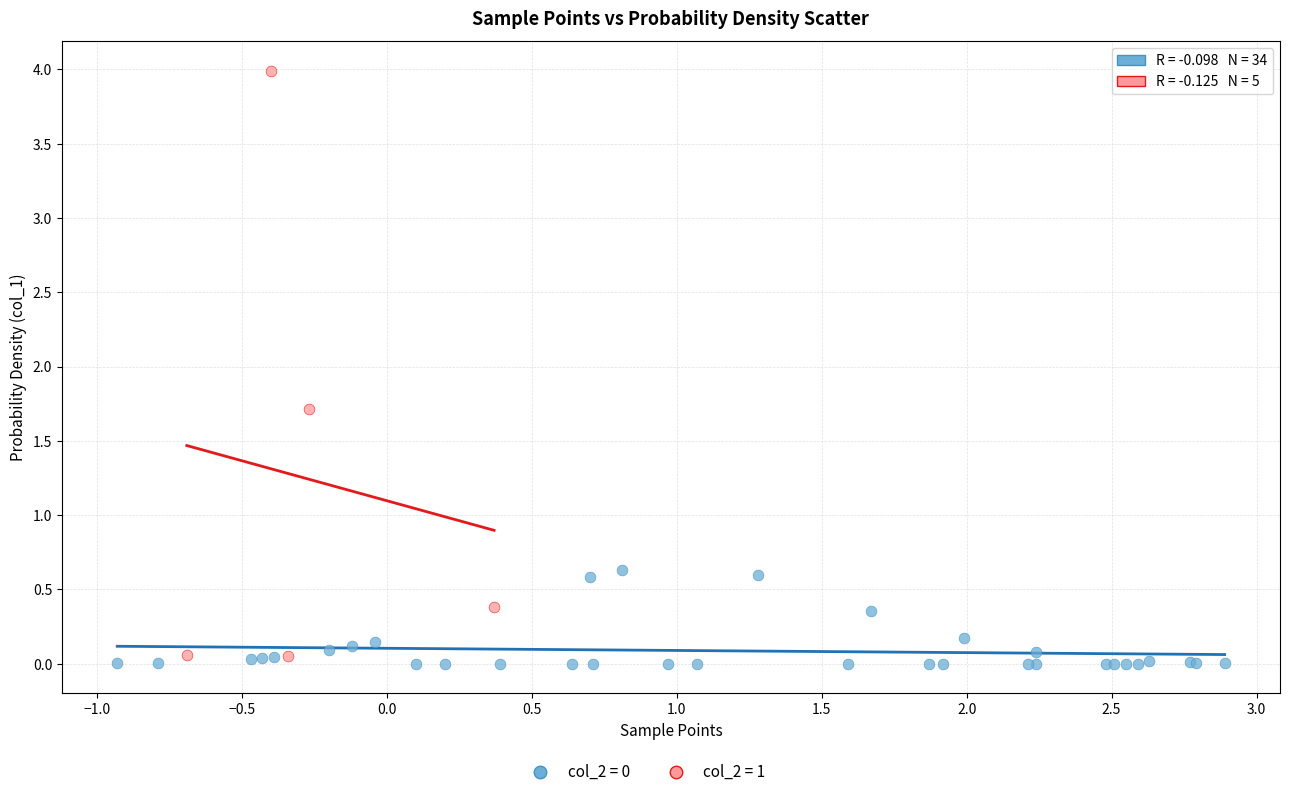

Which series has the widest spread of Y values?

col_2 = 1